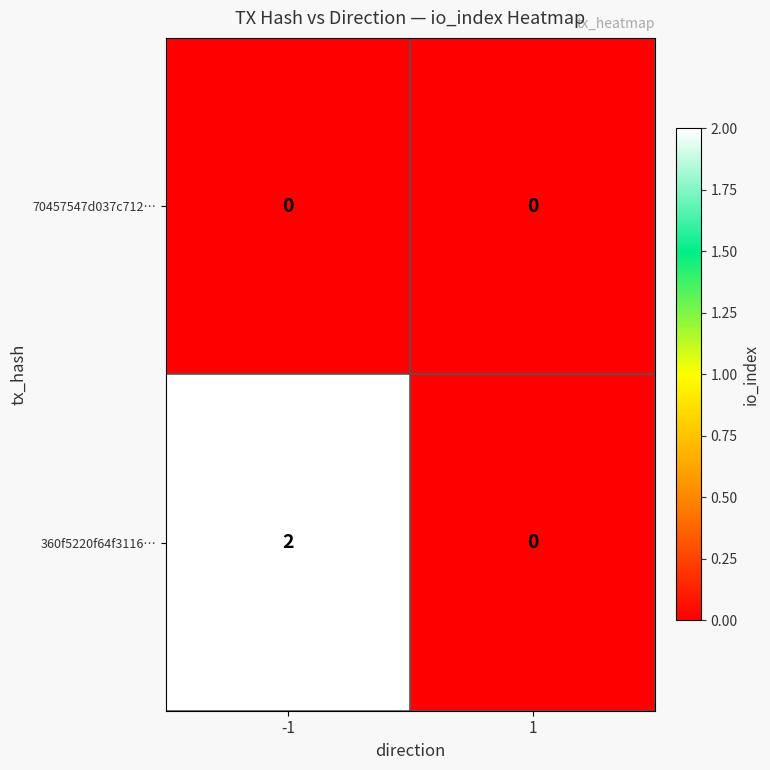

Rank the series by their average value, from lowest to highest.

70457547d037c712…, 360f5220f64f3116…